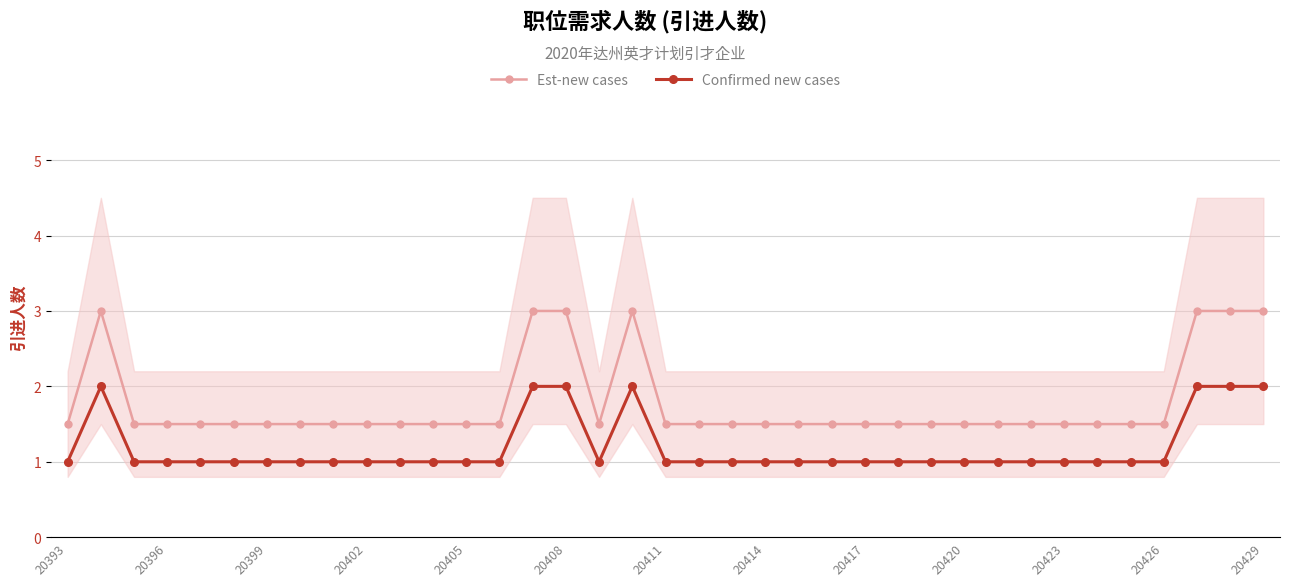

Which series has the widest spread of values?

Est-new cases